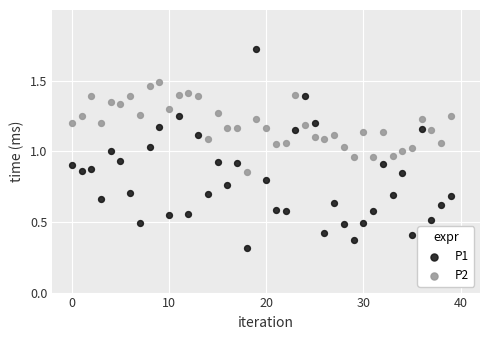

Which series has the largest Y range (max minus min)?

P1